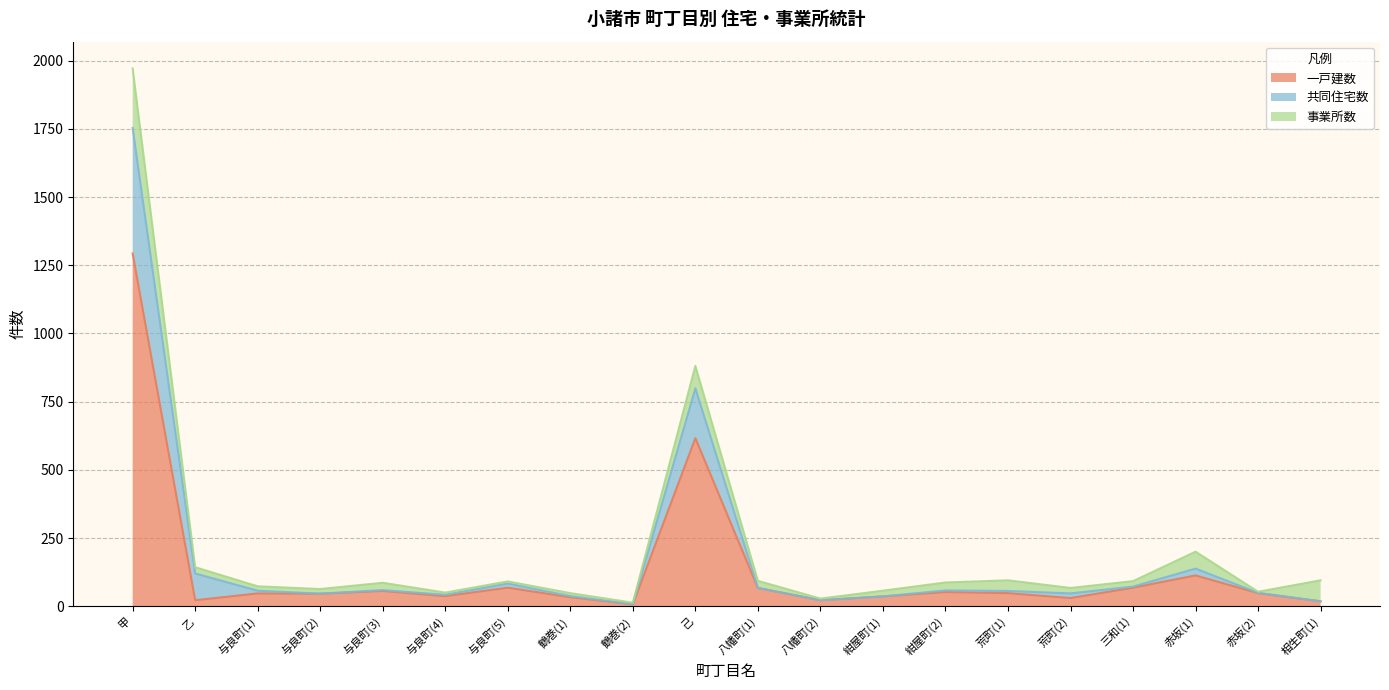

Is it true that 共同住宅数 equals 56 at 与良町(4)?

False